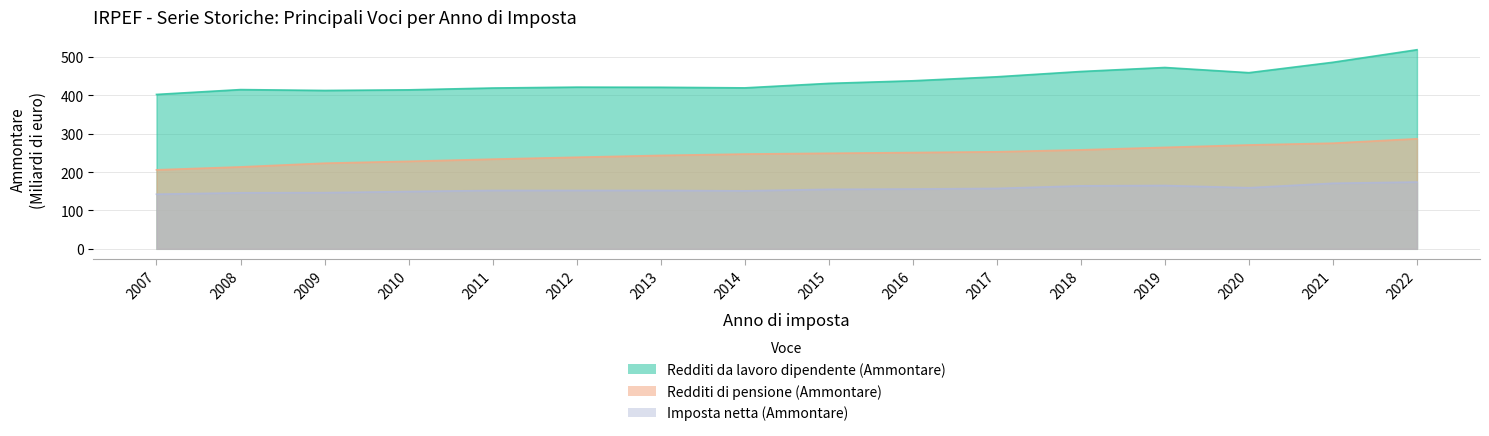

True or false: Imposta netta (Ammontare) and Redditi di pensione (Ammontare) intersect in this chart.

False